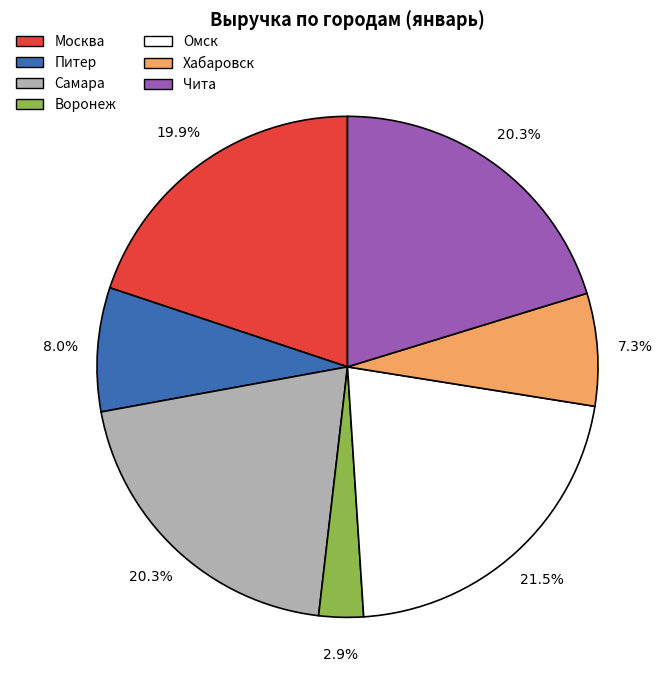

How many segments does this pie chart have?

7